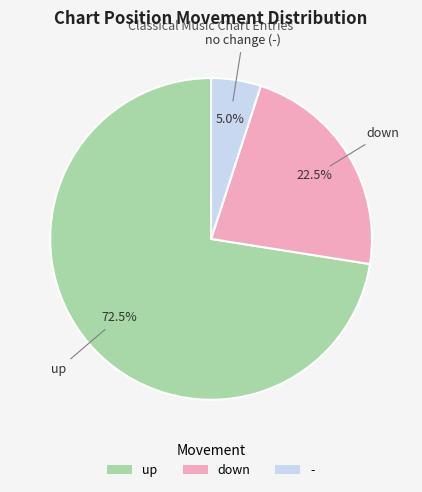

Combined, do down and up account for over 50%?

Yes